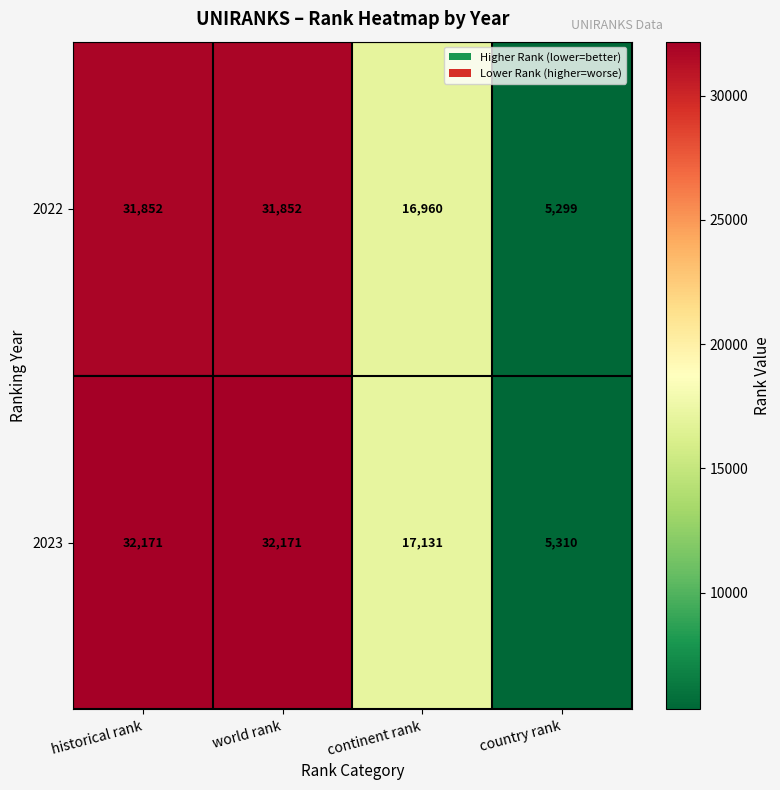

True or false: 2023 has a value of 46652 at world rank.

False